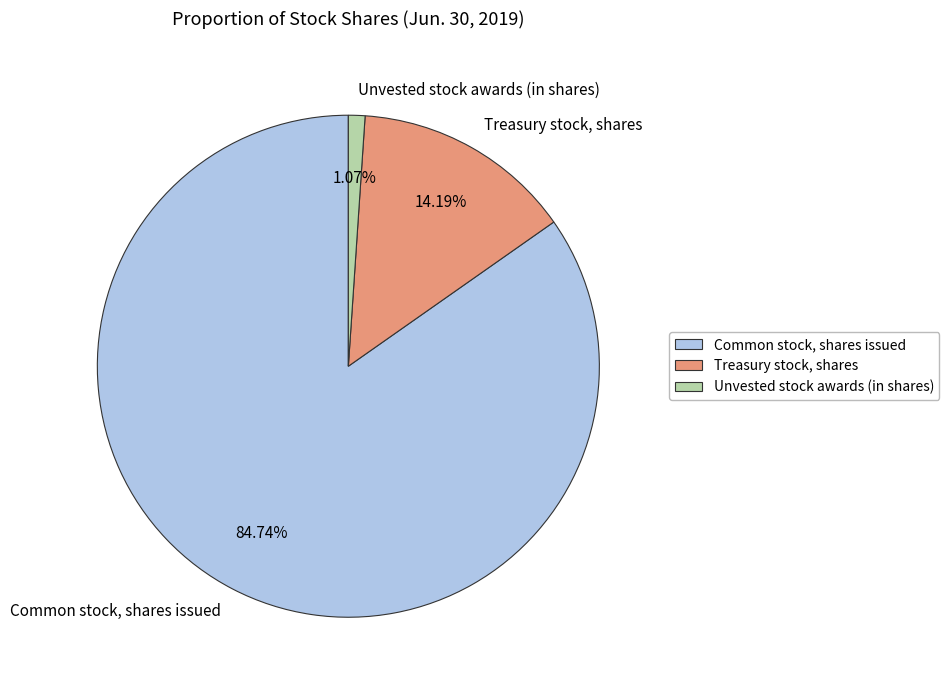

Rank the categories by value from lowest to highest.

Unvested stock awards (in shares), Treasury stock, shares, Common stock, shares issued